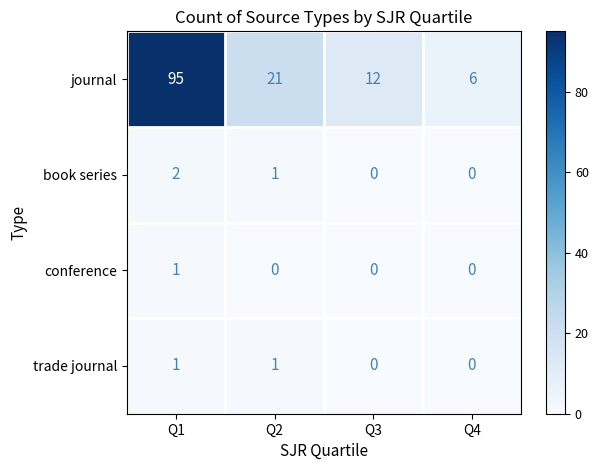

True or false: trade journal has a value of 0 at Q4.

True